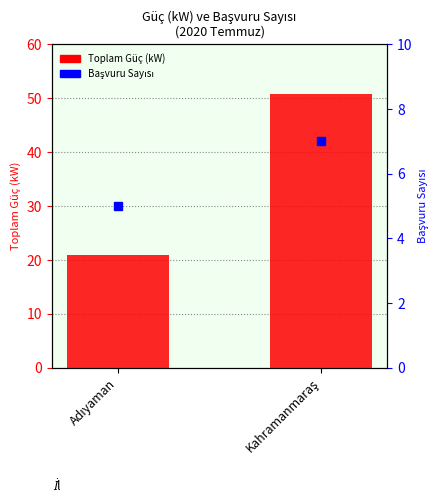

What is the sum of the values at Adıyaman and Kahramanmaraş?

71.7